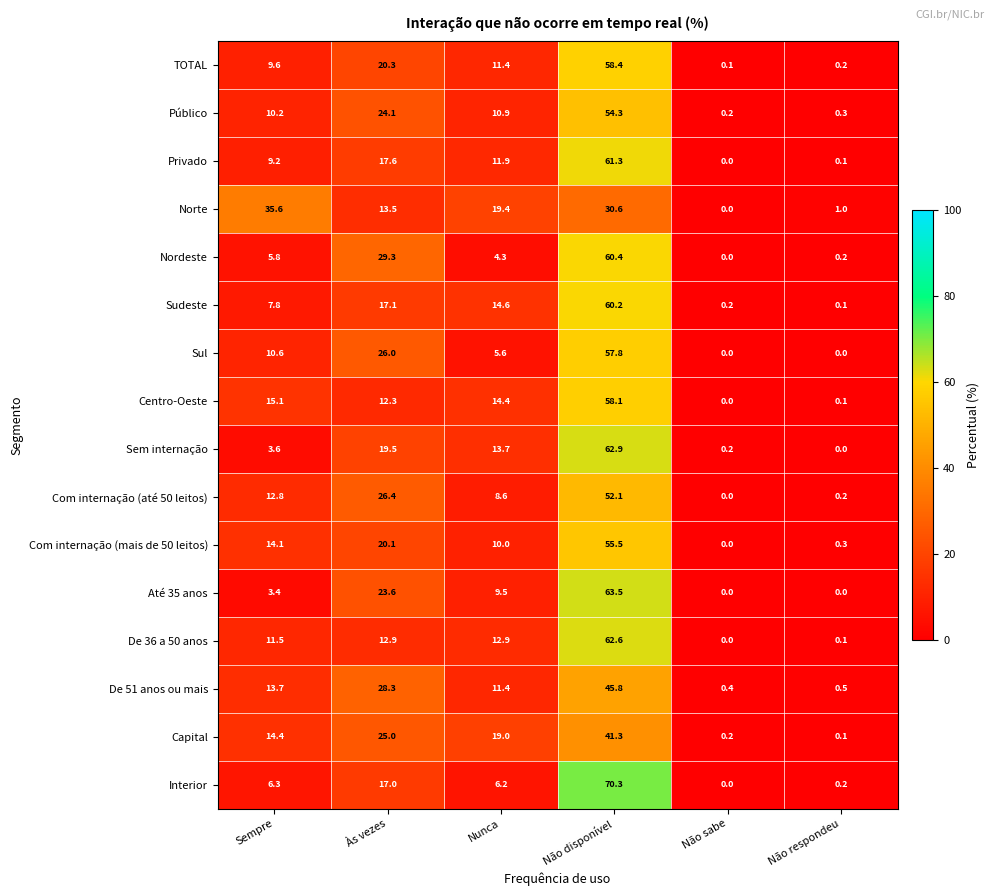

What is the total value across all series at Às vezes?

333.0